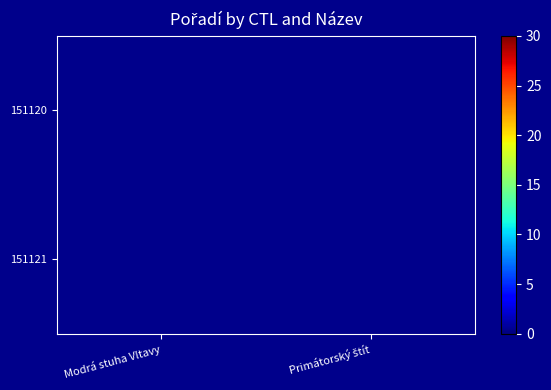

Rank the categories by 151120 value from highest to lowest.

Modrá stuha Vltavy, Primátorský štít